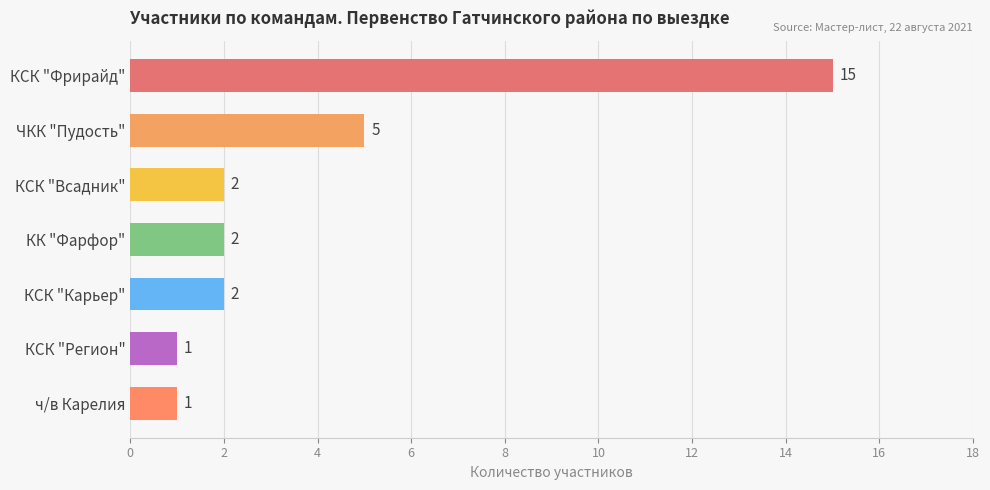

What is the maximum value shown in the chart?

15